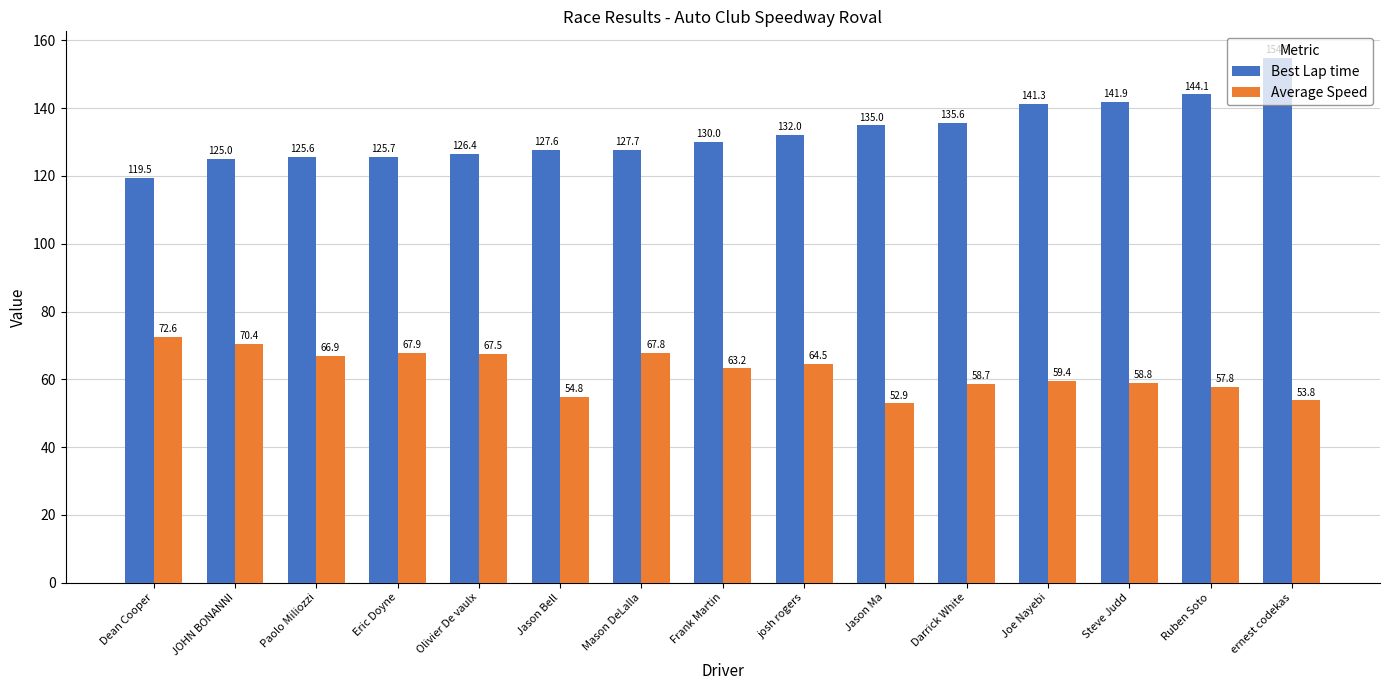

Rank the series by their average value, from highest to lowest.

Best Lap time, Average Speed